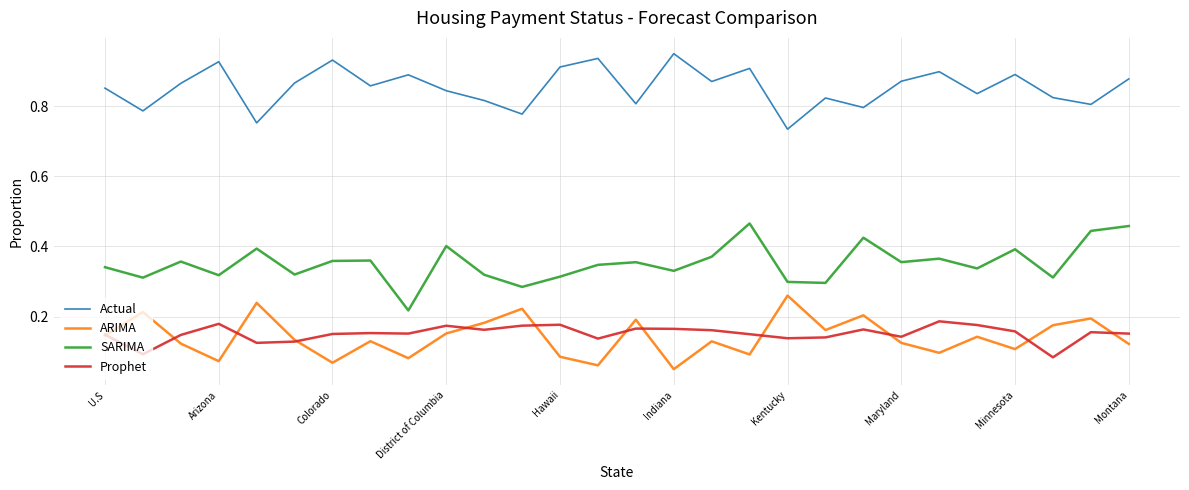

Which series has the largest total across all categories?

Actual